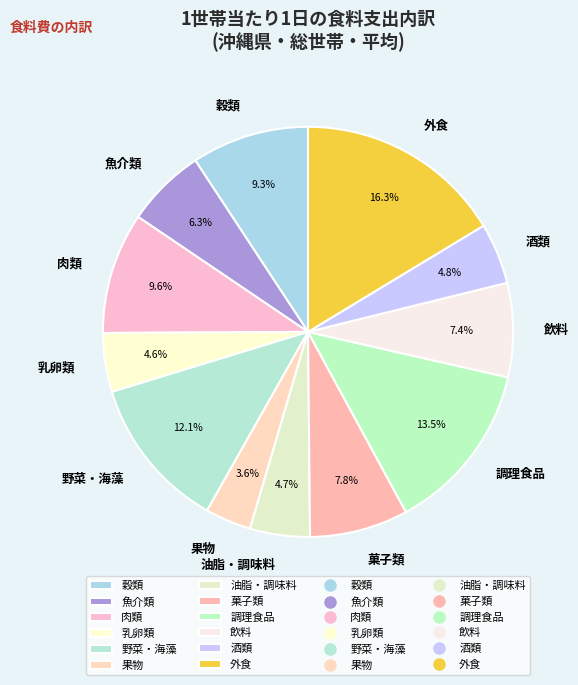

True or false: 酒類 accounts for 16% of the total.

False